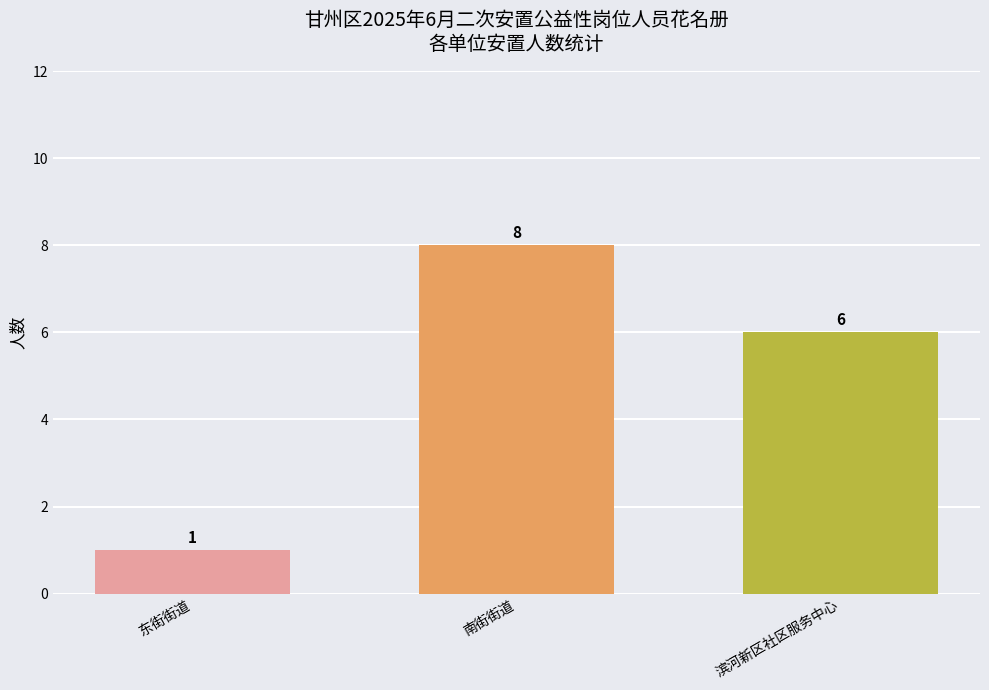

Where is the data nearest to the value 4?

滨河新区社区服务中心